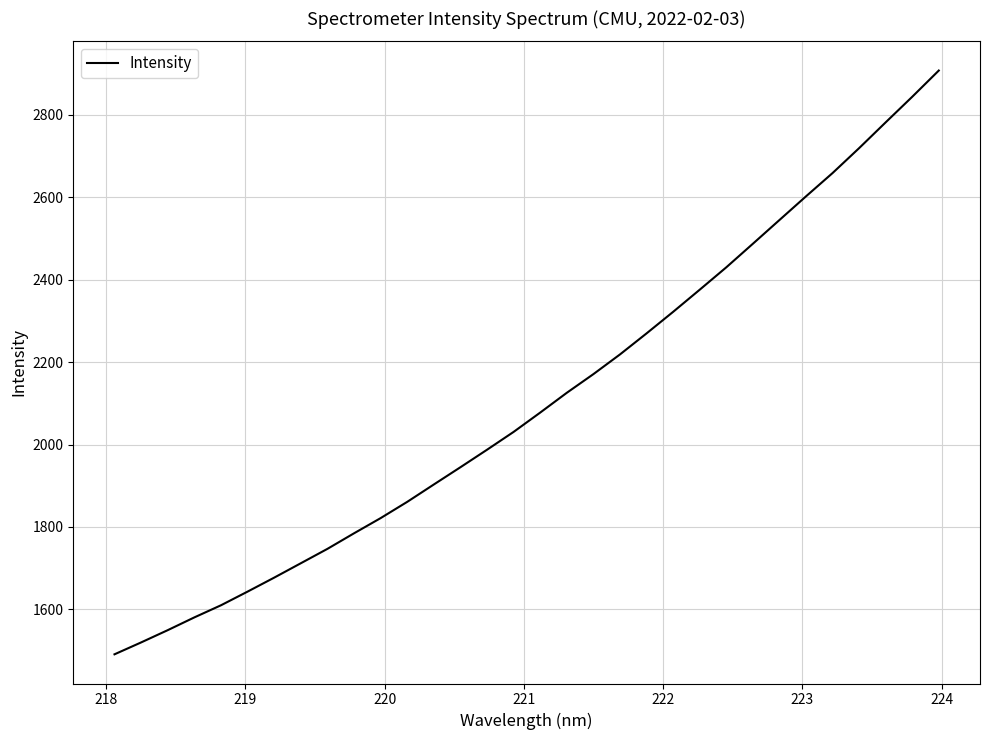

True or false: there are more than 1 points higher than both neighbors.

False